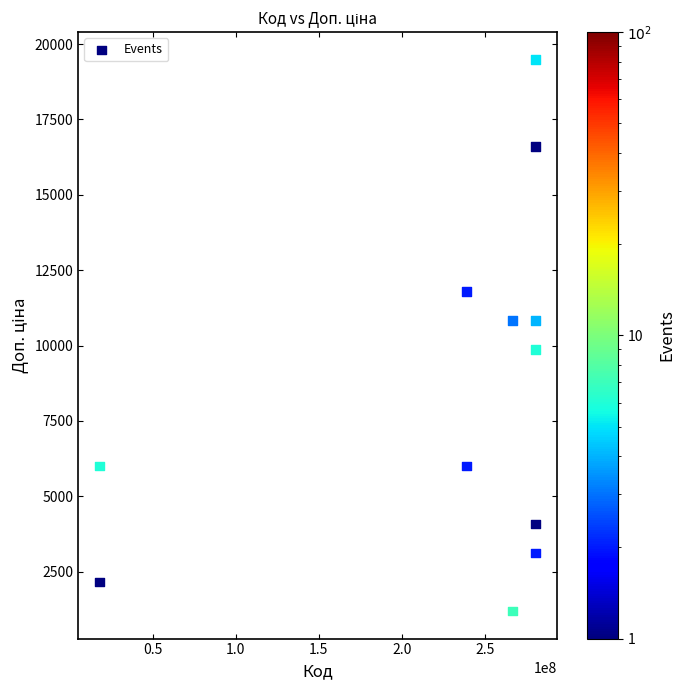

What is the range of Y values (max minus min)?

18287.7